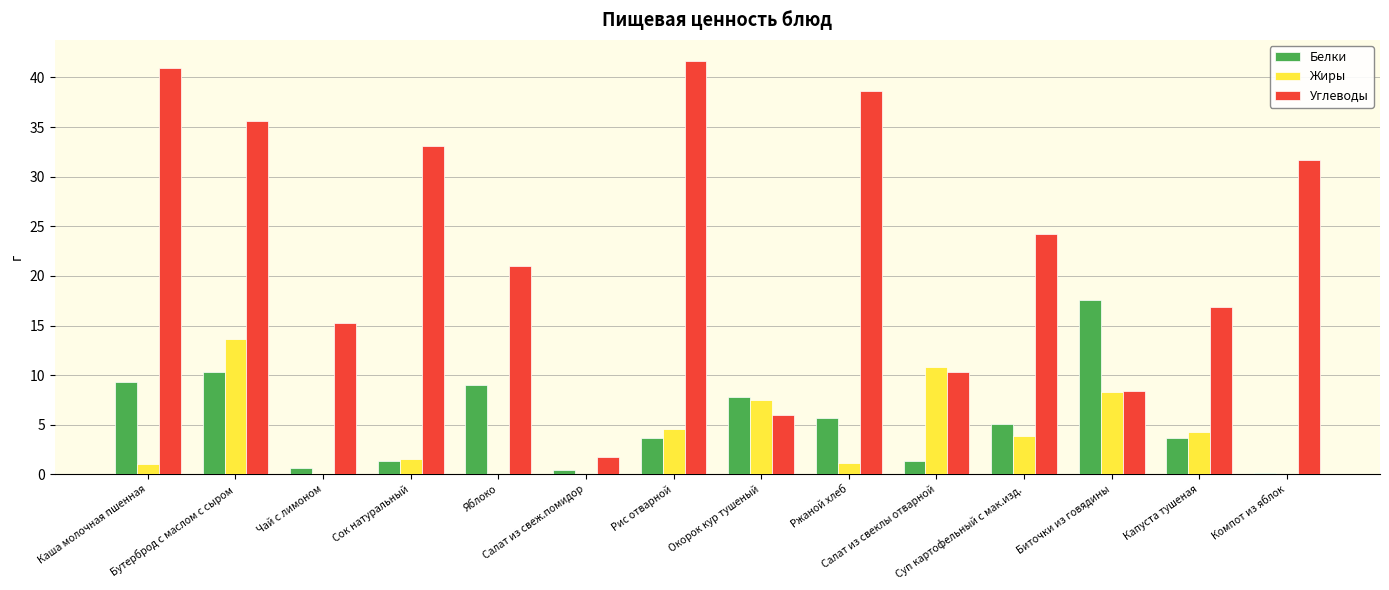

Which series has the widest spread of values?

Углеводы